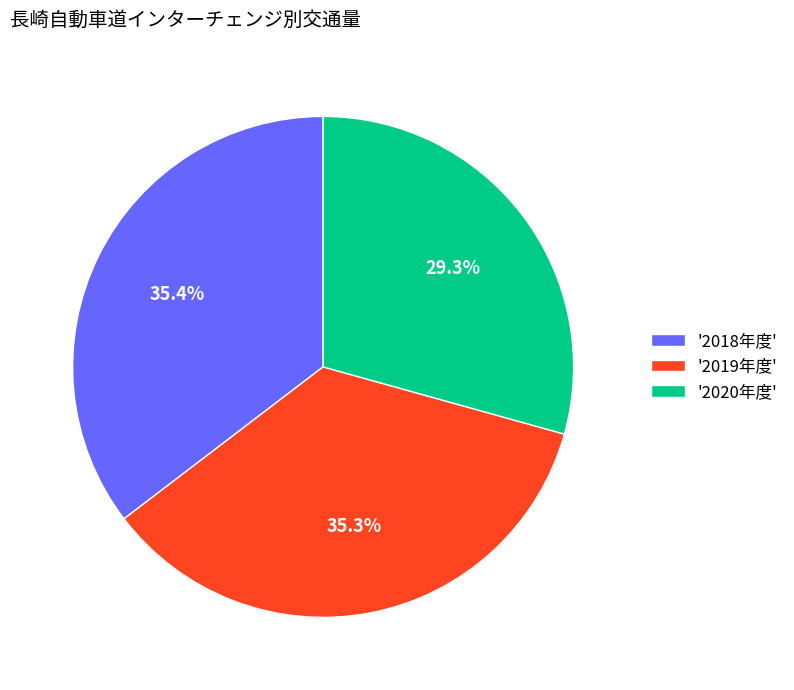

Is there any slice that represents more than half of the pie?

No